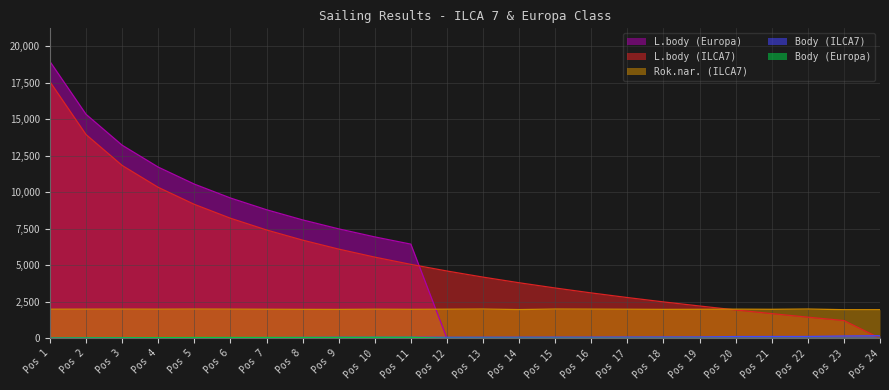

At which category is the sum across all series the highest?

Pos 1